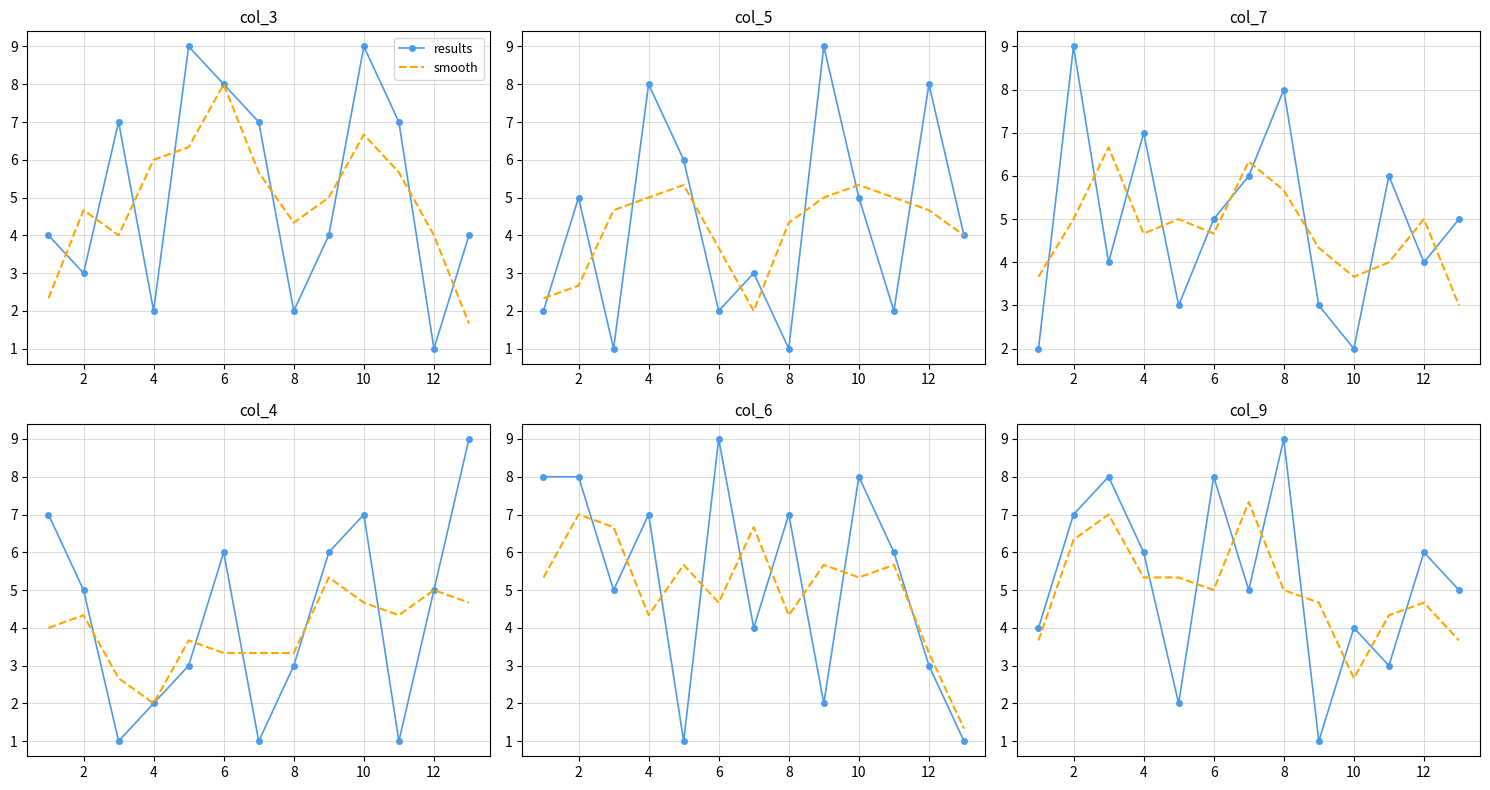

How many intersections are there between results and smooth?

8